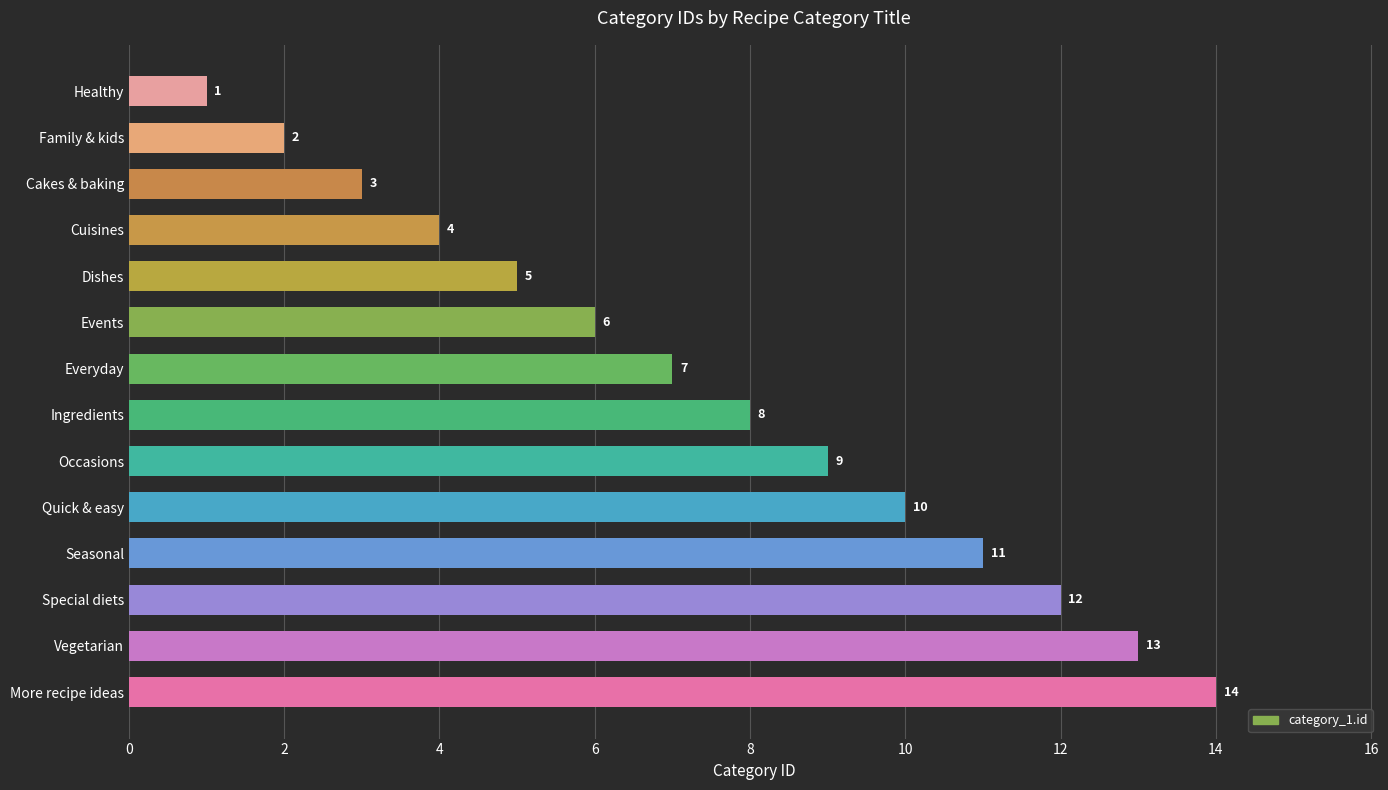

Is it true that the value at Special diets is 12?

True